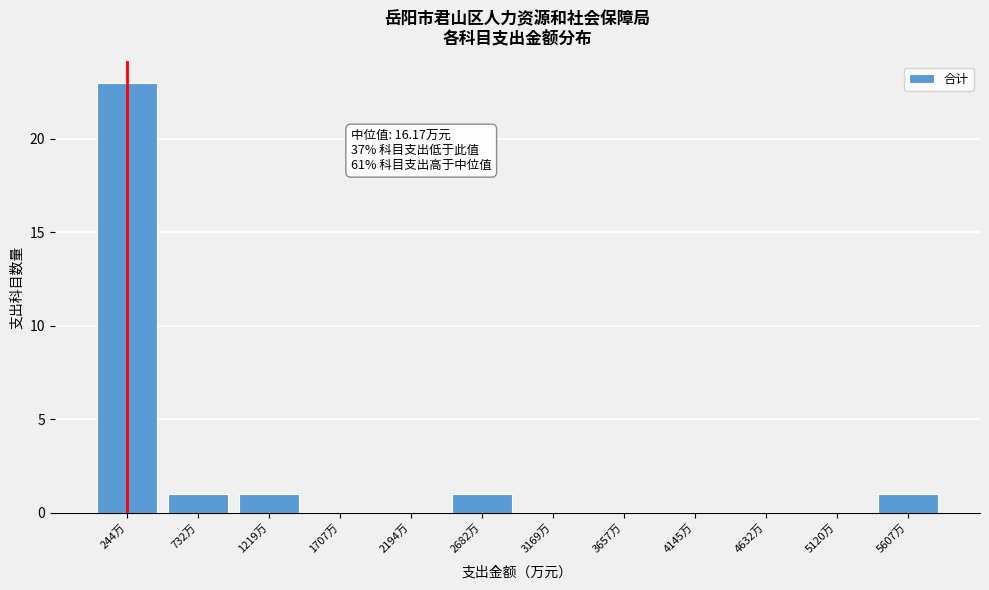

Reading left to right, transcribe all the data shown in this chart.

244万=23	732万=1	1219万=1	1707万=0	2194万=0	2682万=1	3169万=0	3657万=0	4145万=0	4632万=0	5120万=0	5607万=1